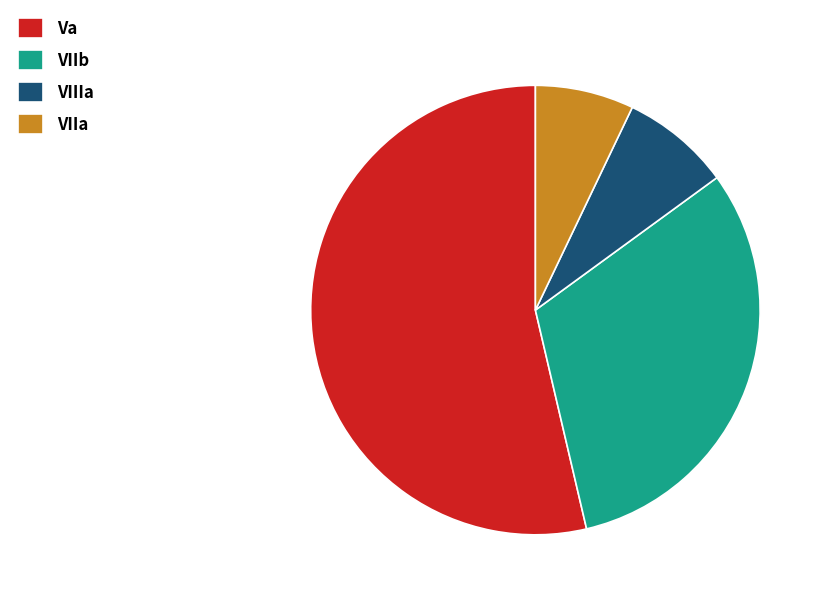

Which category has the biggest portion of the pie?

Va